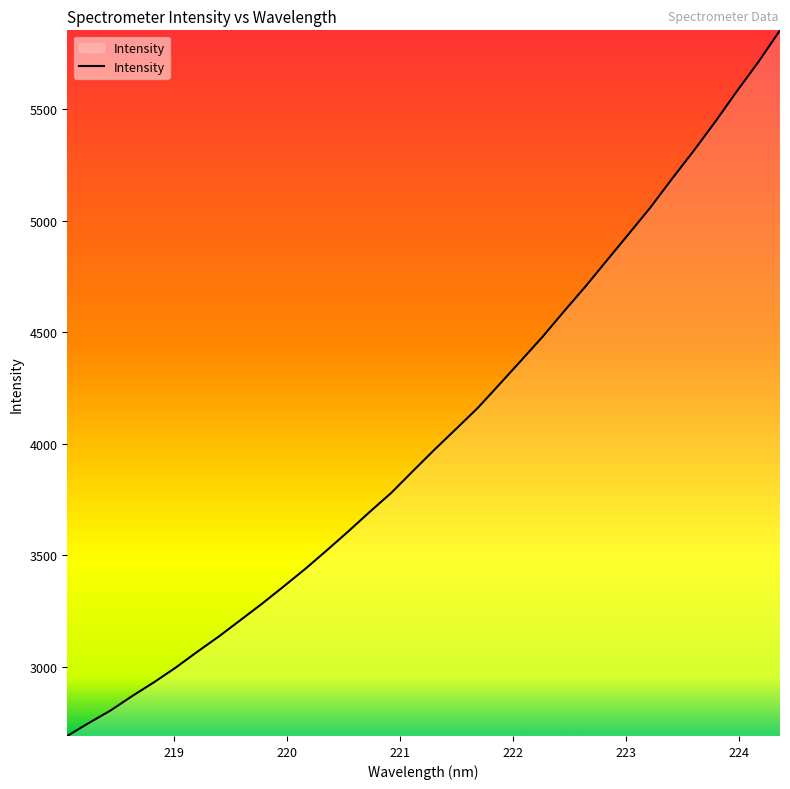

True or false: the data has more than 1 interior local peaks.

False